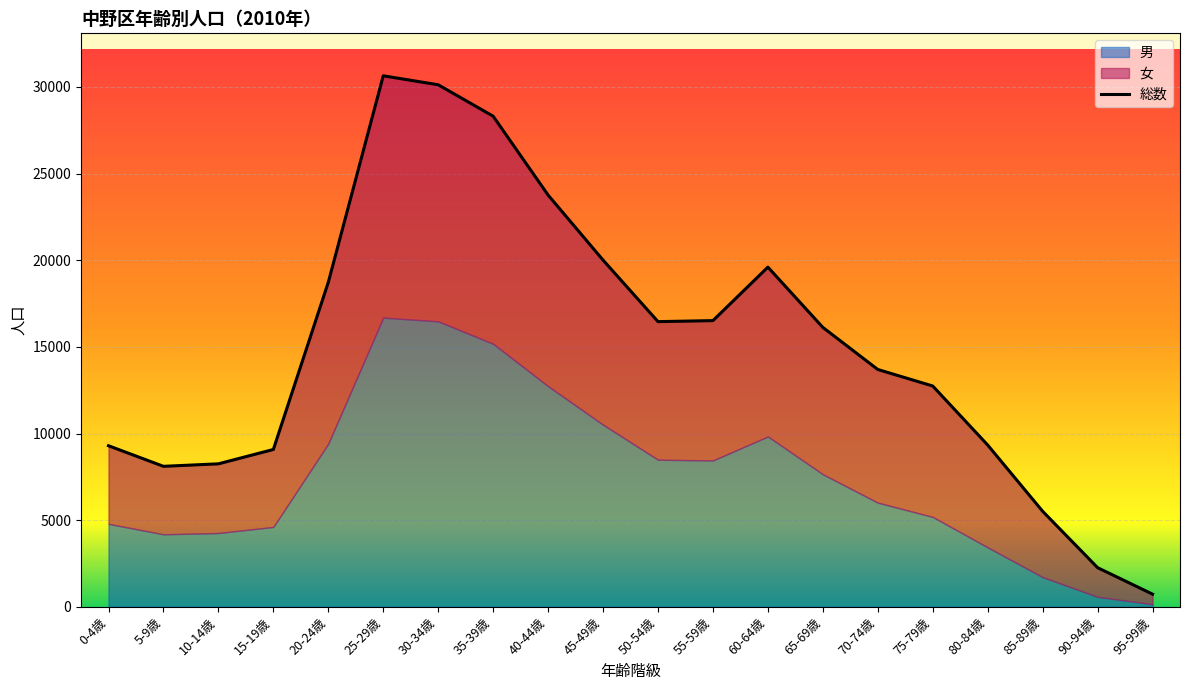

What is the value of the 総数 point at the 1st from the left?

9295